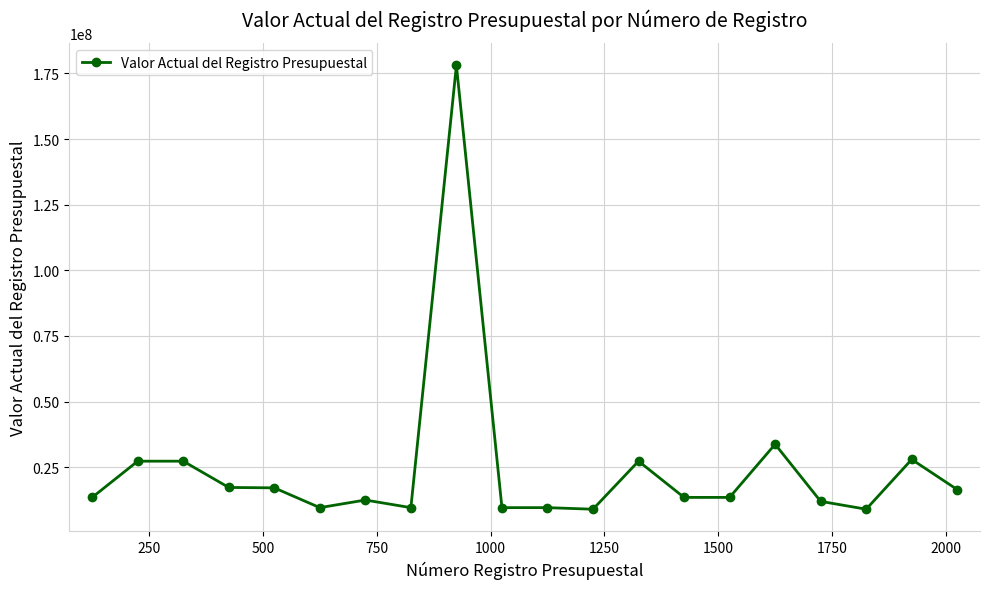

True or false: there are more than 0 points higher than both neighbors.

True